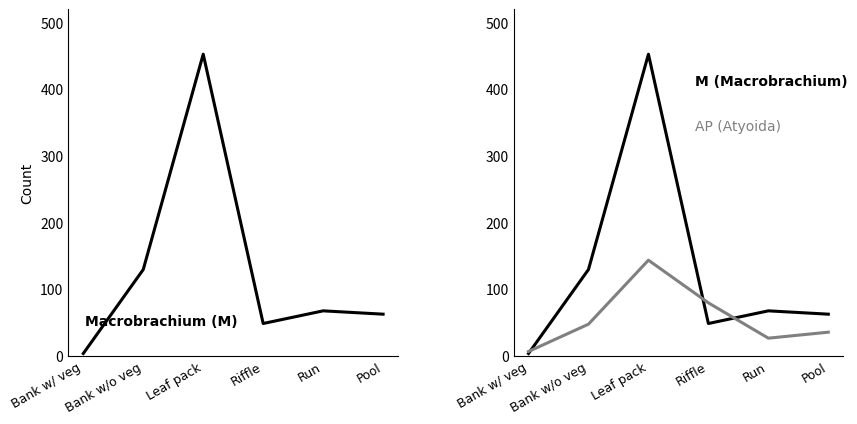

After their last crossing, which series has the higher values: M or AP?

M